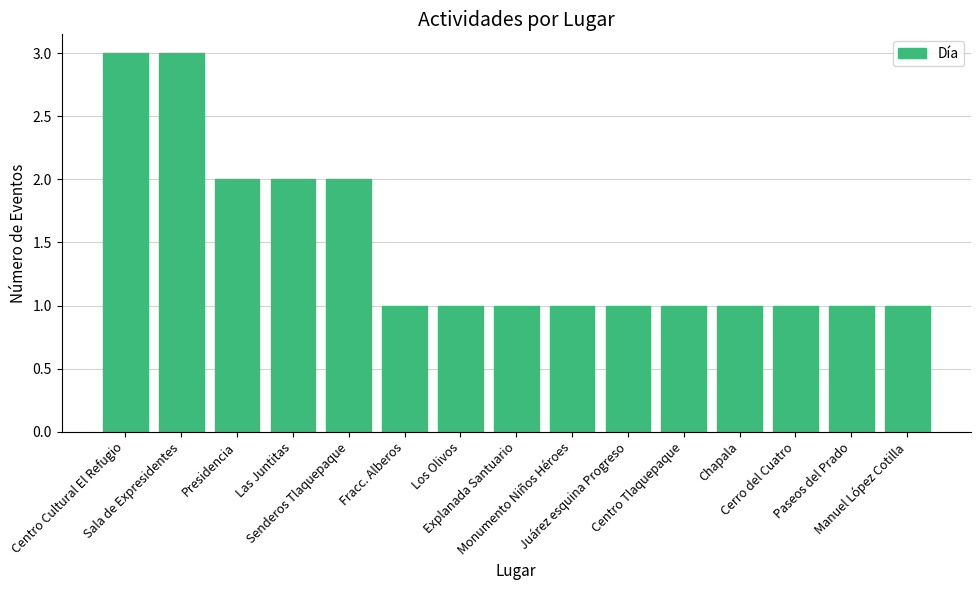

What is the difference between the second highest and second lowest values?

2